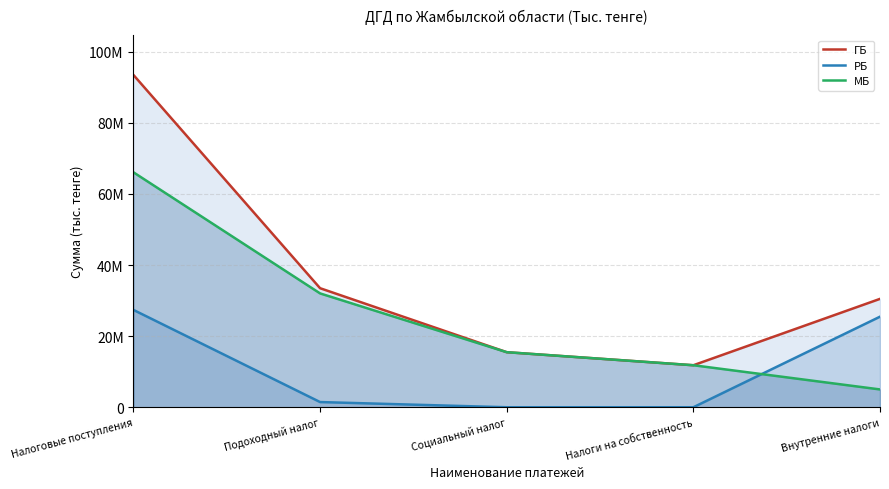

What are all the series names shown in the legend?

ГБ, РБ, МБ